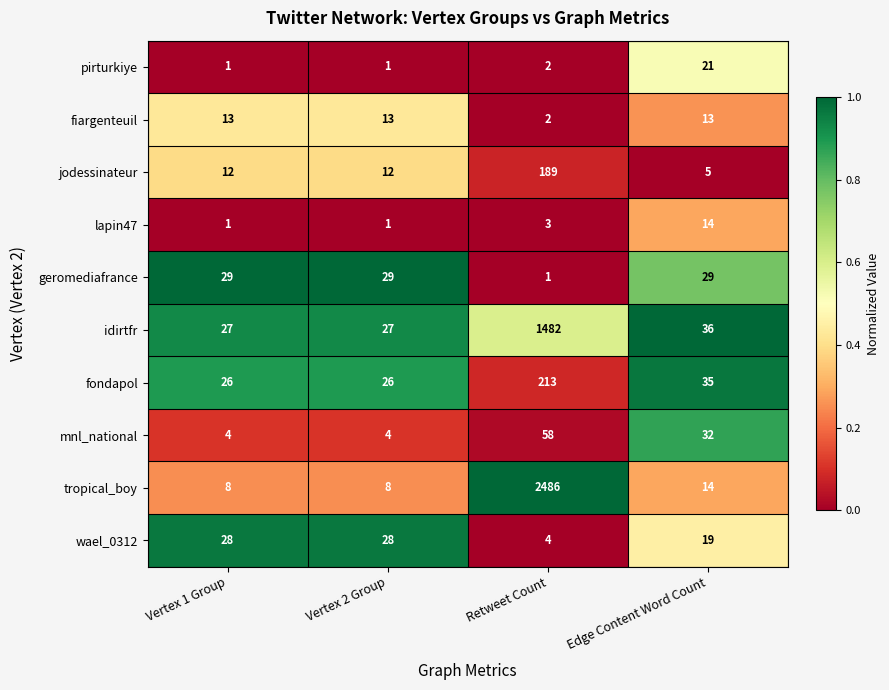

At which label does fondapol first exceed 35?

Retweet Count